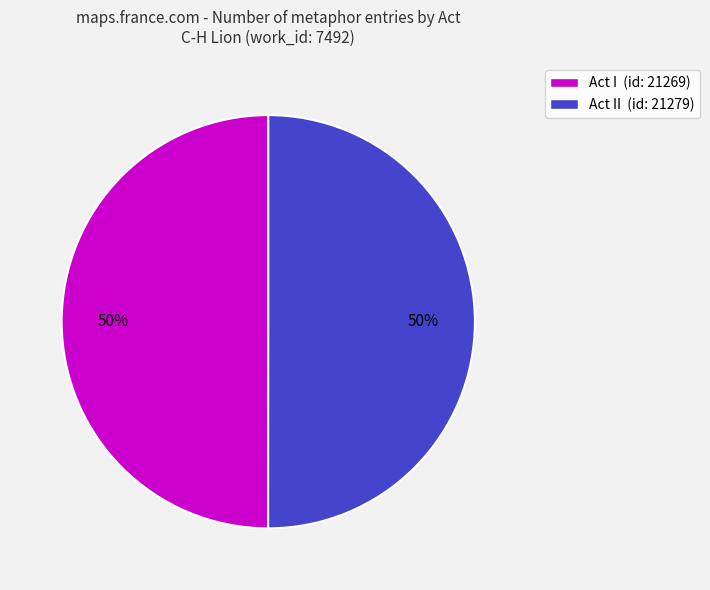

True or false: Act II (id: 21279) accounts for 50% of the total.

True